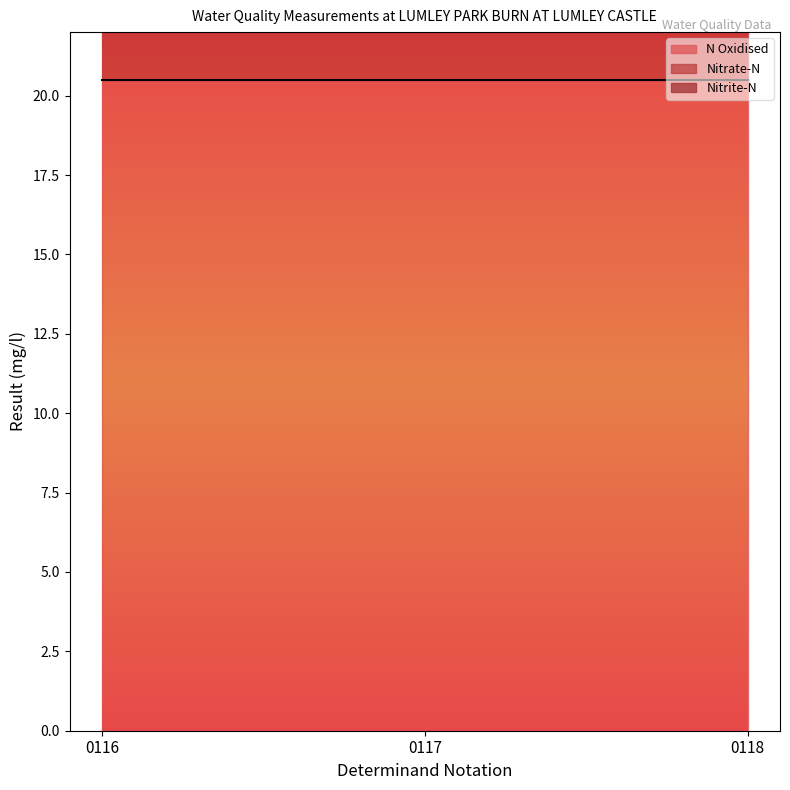

Is the value of N Oxidised at 0117 greater than the value of Nitrite-N at 0118?

Yes